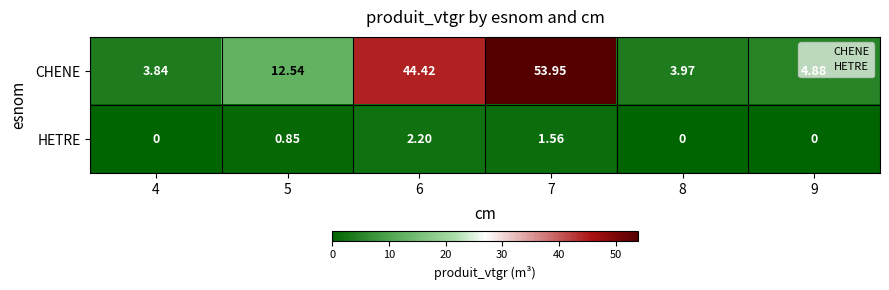

Which series has the largest range (max minus min)?

CHENE